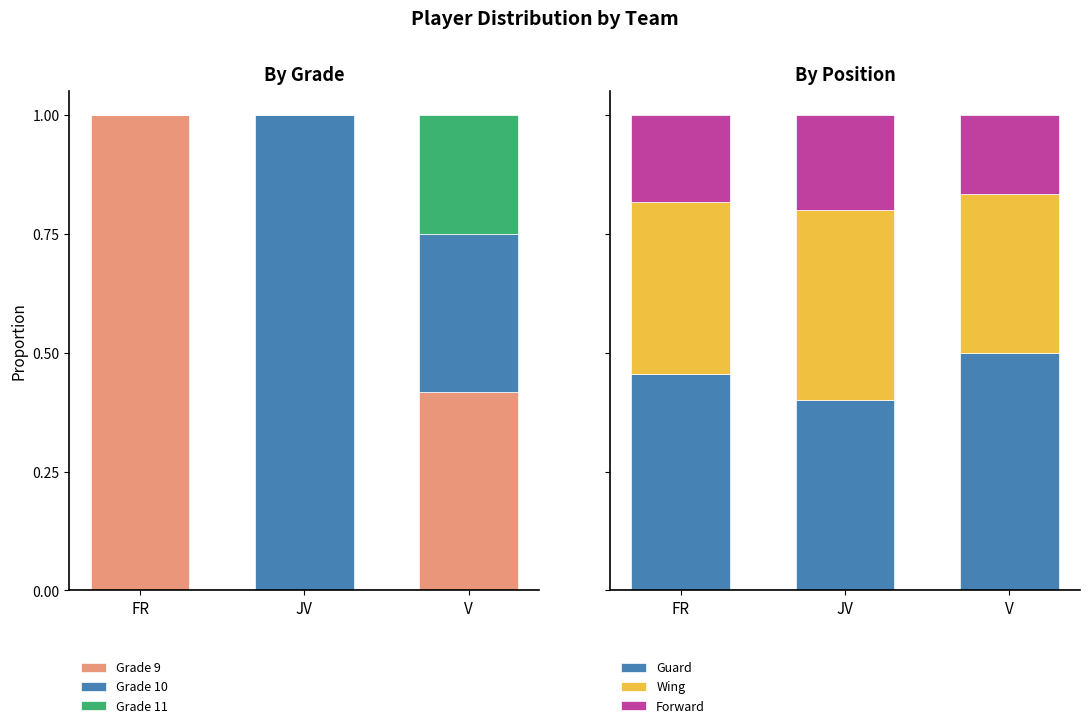

Are the bars horizontal?

No